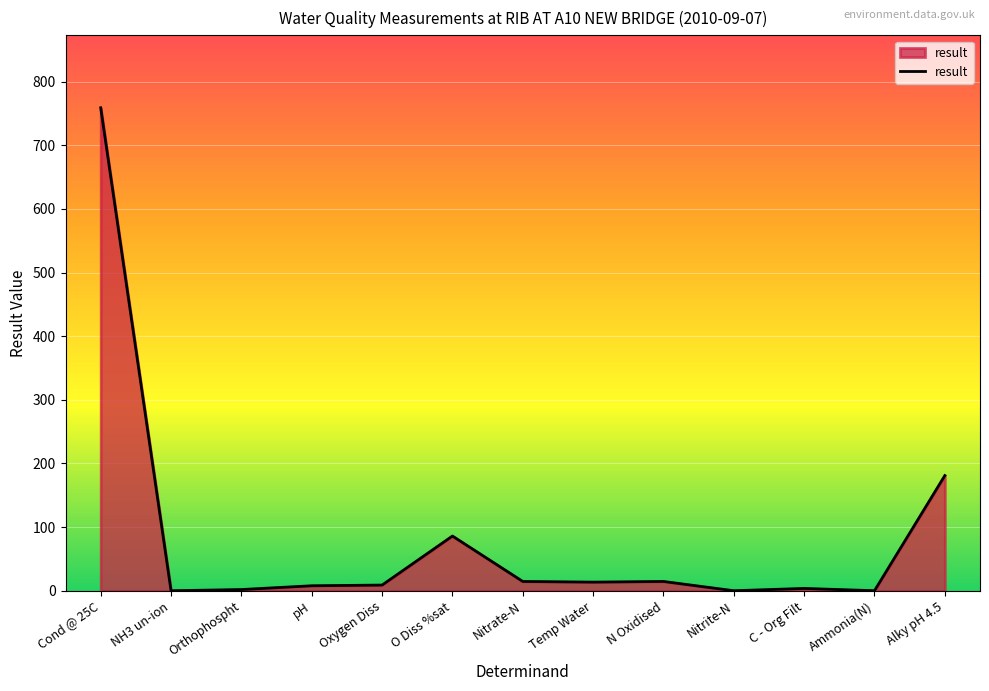

What is the difference between the maximum and minimum values?

759.0